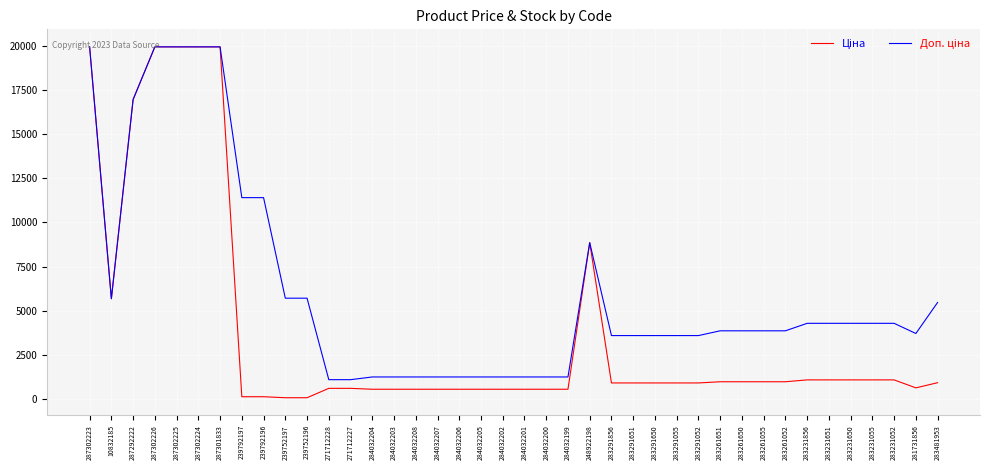

What is the spread (max minus min) of values at 284032208?

696.4